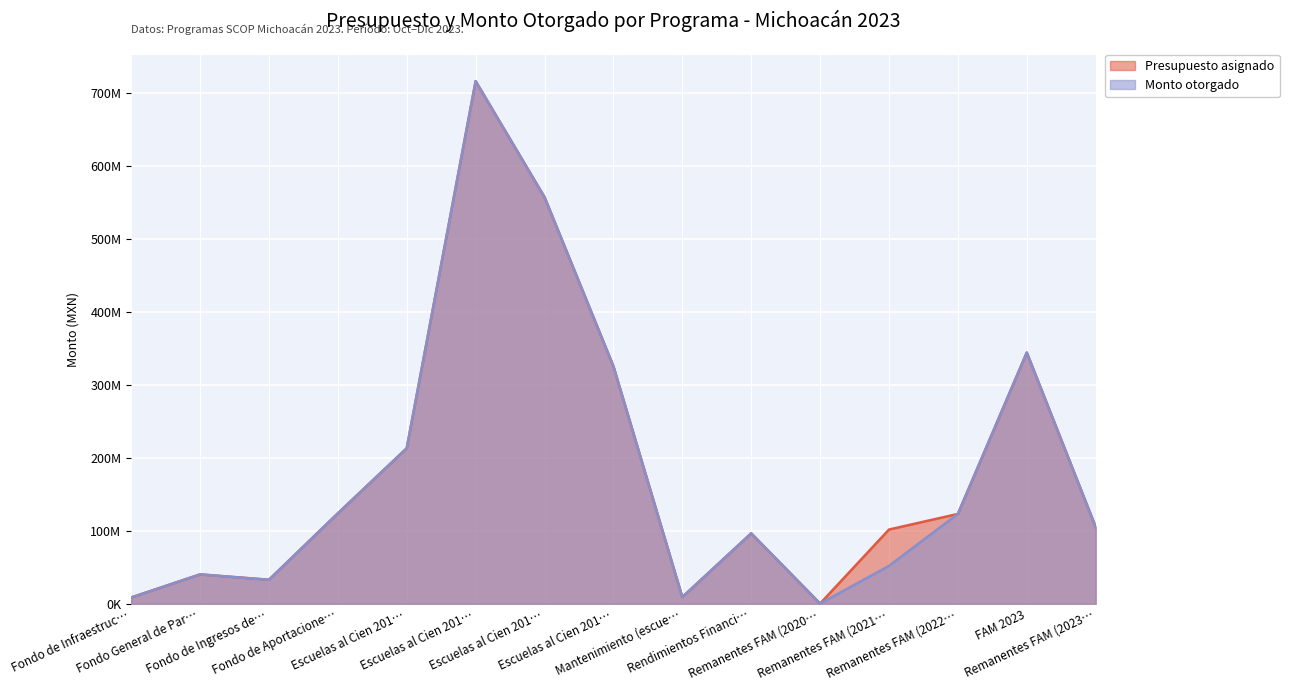

Rank the series by their average value, from highest to lowest.

Presupuesto asignado, Monto otorgado